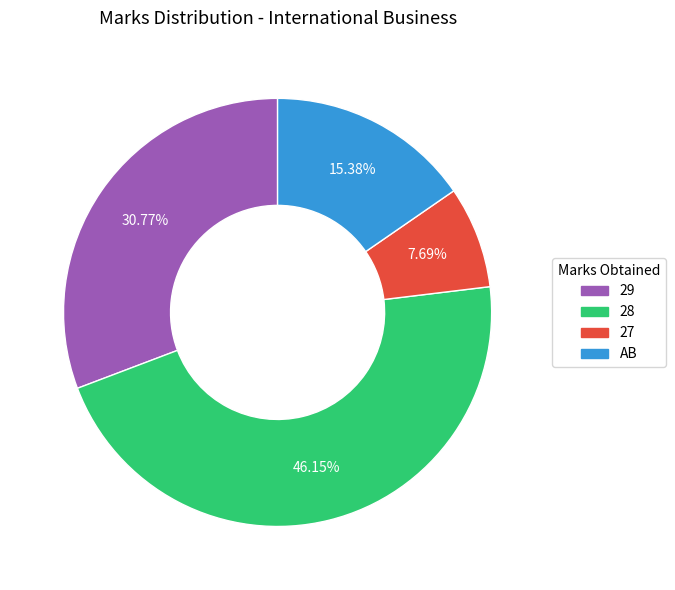

To the nearest percent, what is the average slice percentage?

25%